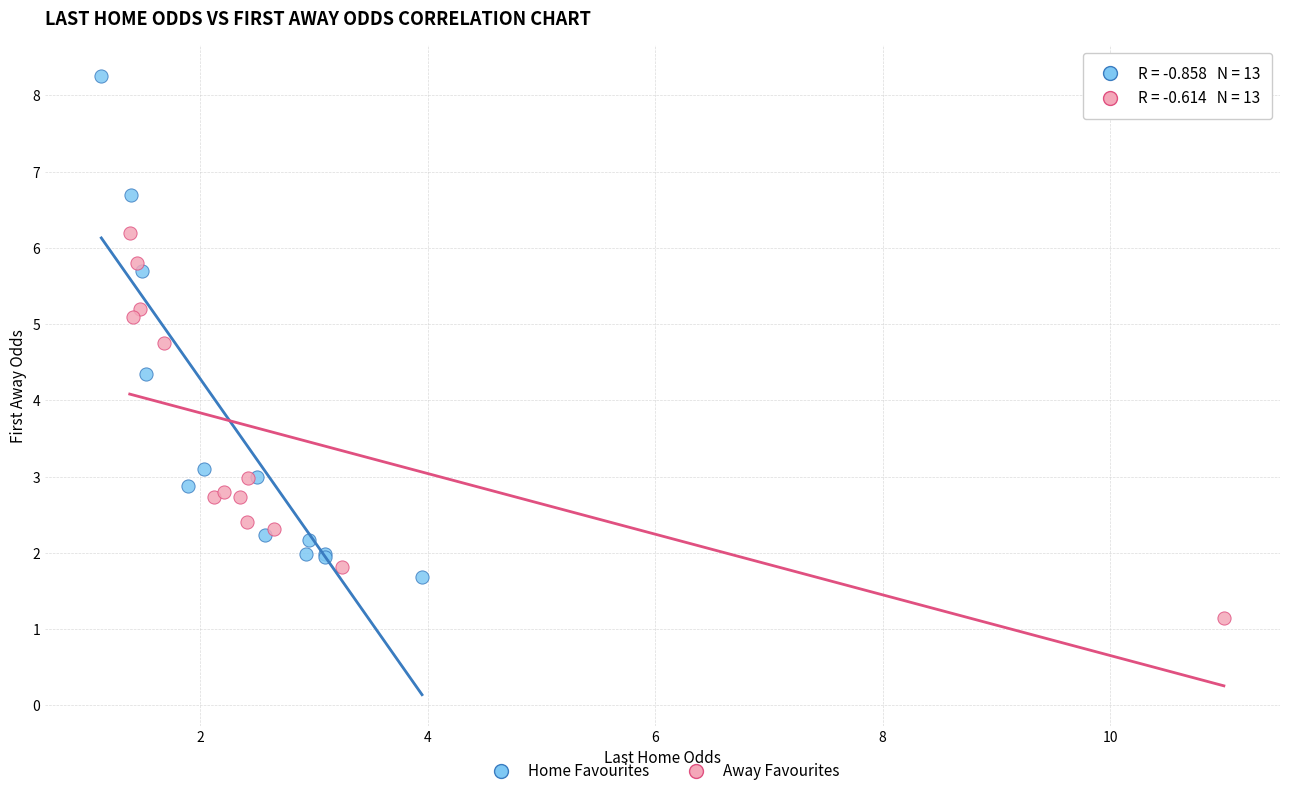

Which series reaches the minimum Y coordinate?

Away Favourites